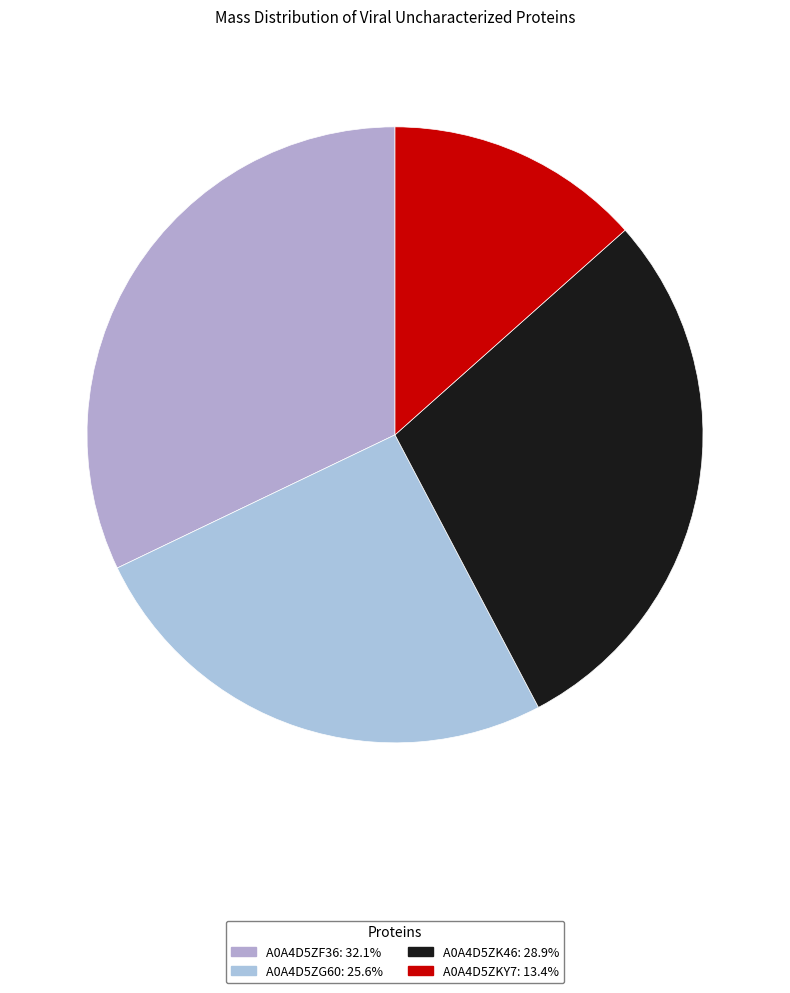

Between A0A4D5ZF36 and A0A4D5ZKY7, which is larger?

A0A4D5ZF36